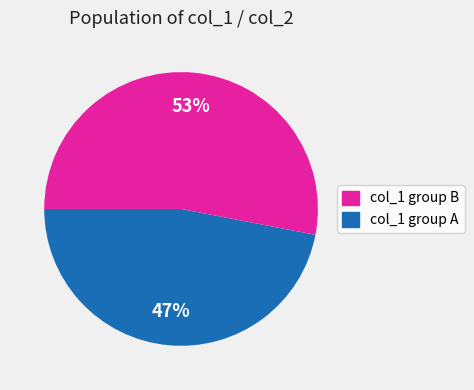

Is there a majority slice in this chart?

Yes